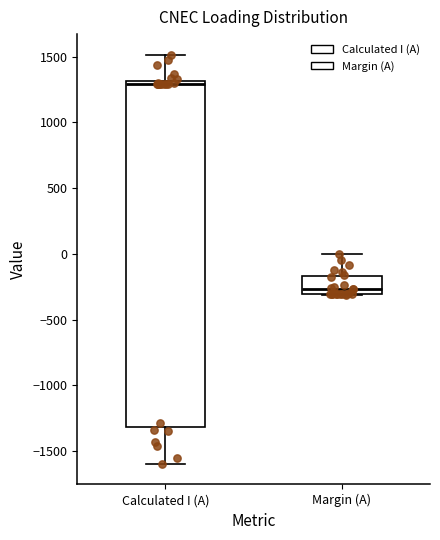

Reading left to right, read every box against the y-axis: the position of its median line, the range the box covers, and the ends of its whiskers. The values are not printed on the chart, so give them approximately, as read against the axis.

Calculated I (A): median 1300 (just below the box's upper edge), box -1300 to 1300, whiskers -1600 to 1500
Margin (A): median -250, box -300 to -150, whiskers -300 to 0